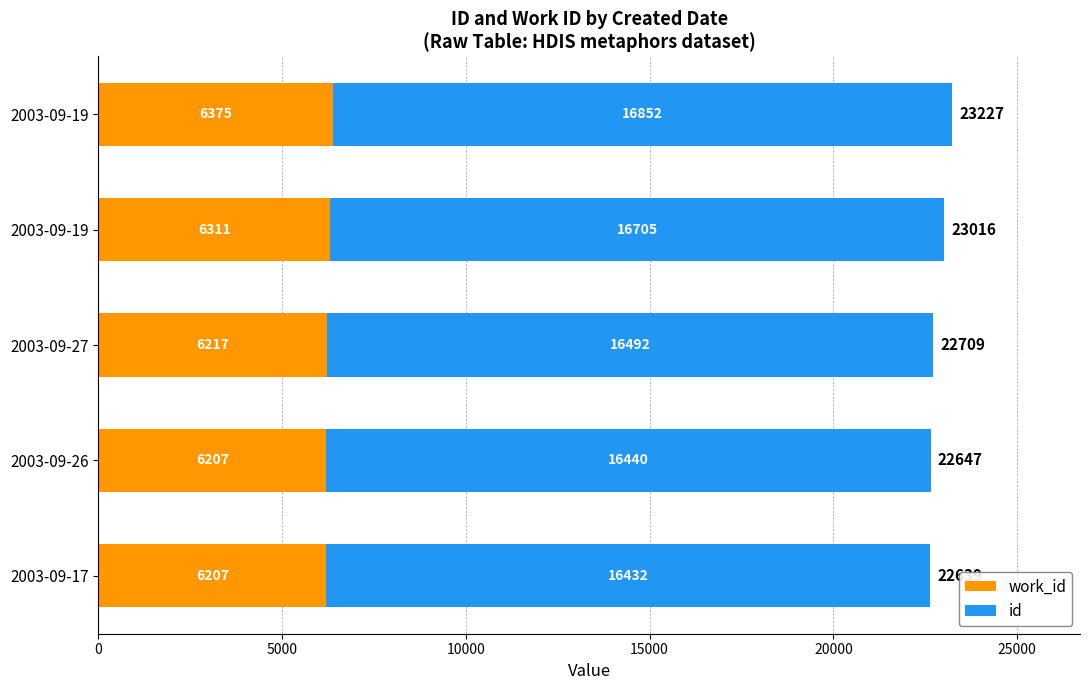

Rank the series by their maximum value, from lowest to highest.

work_id, id